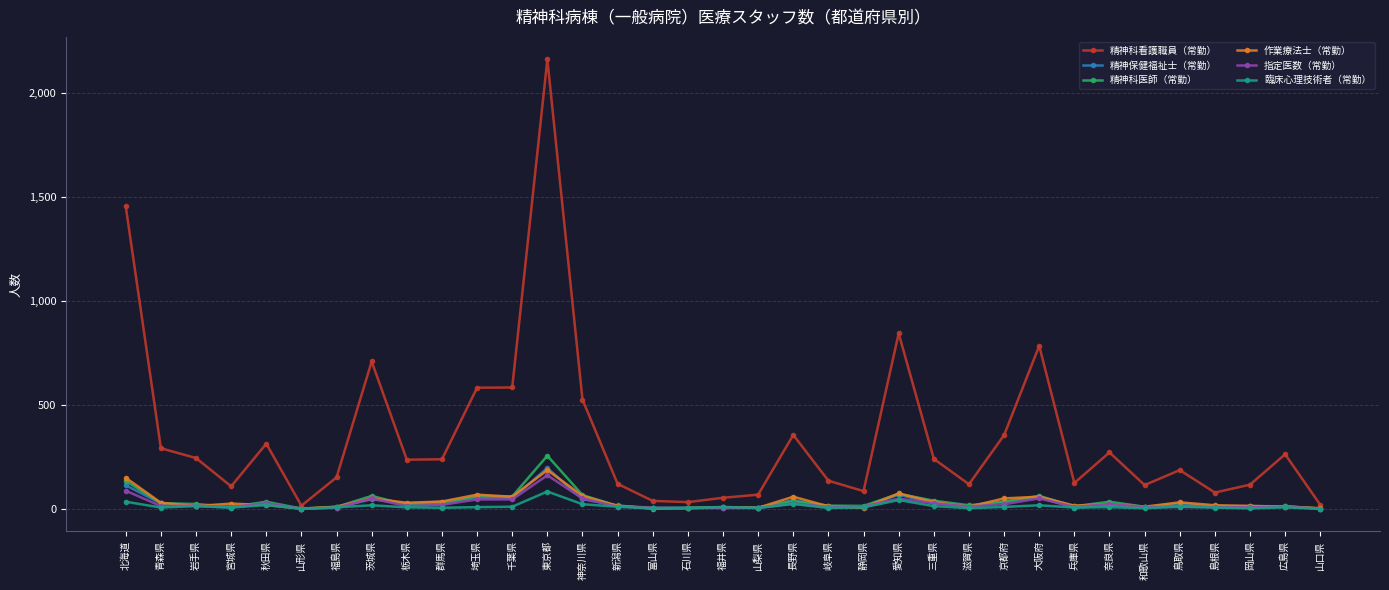

What is the label of the 14th point from the right?

静岡県